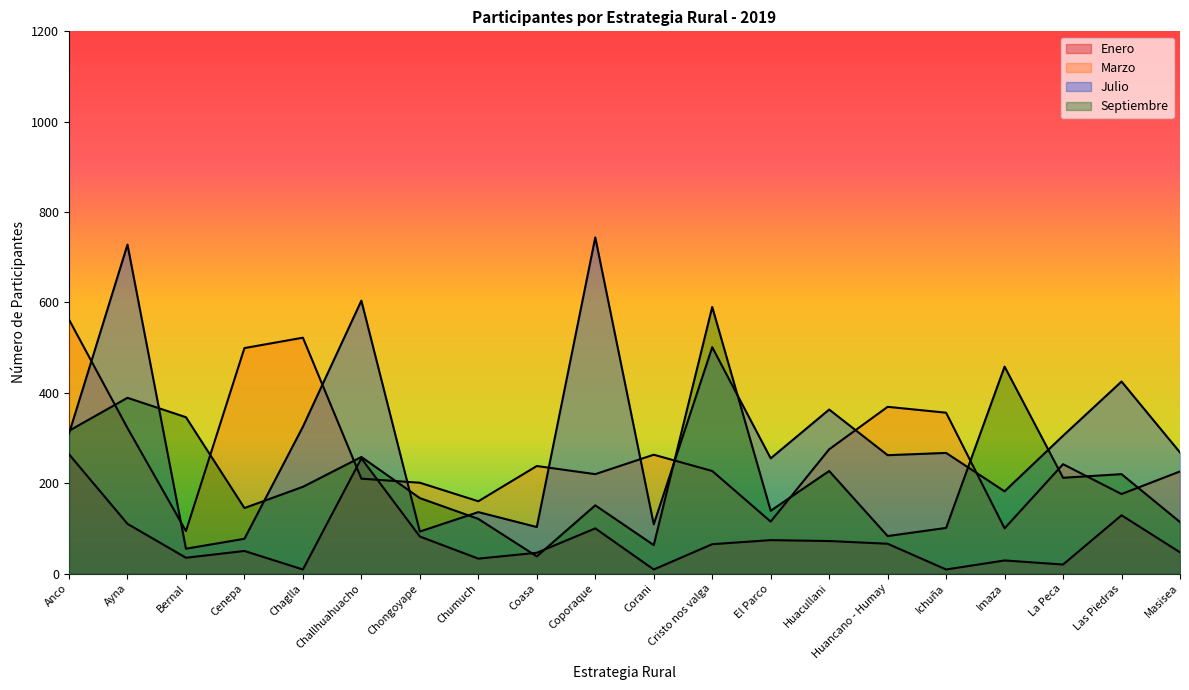

Does the chart display data point markers on the line(s)?

No